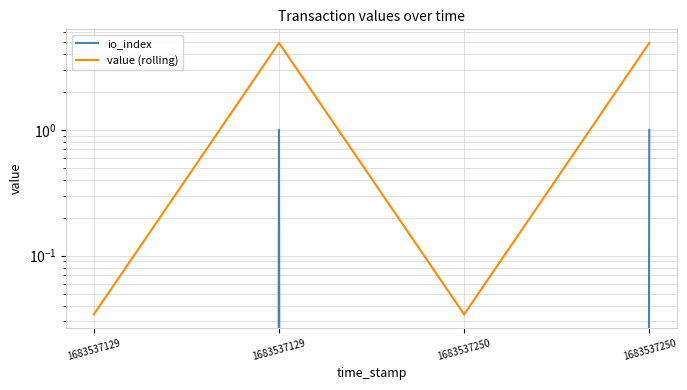

Which series has the largest total across all categories?

value (rolling)